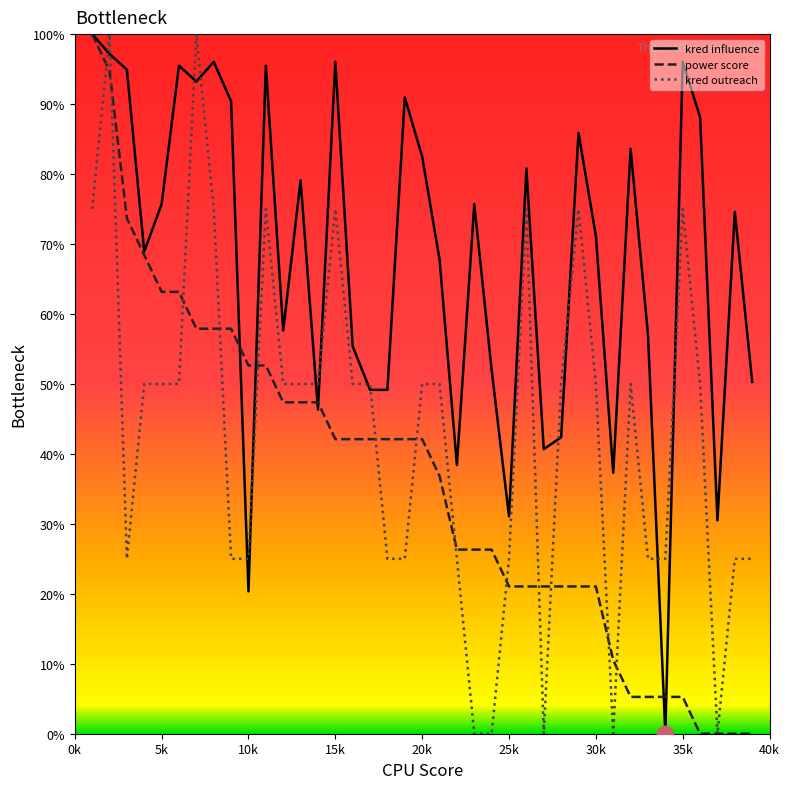

True or false: power score and kred influence intersect in this chart.

True